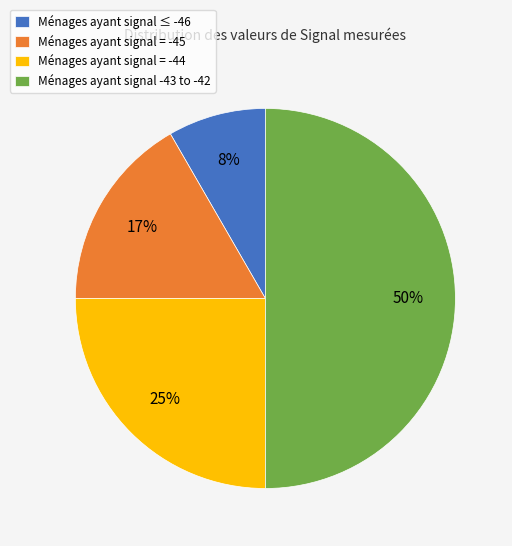

To the nearest percent, what percentage of the pie is Ménages ayant signal -43 to -42?

50%